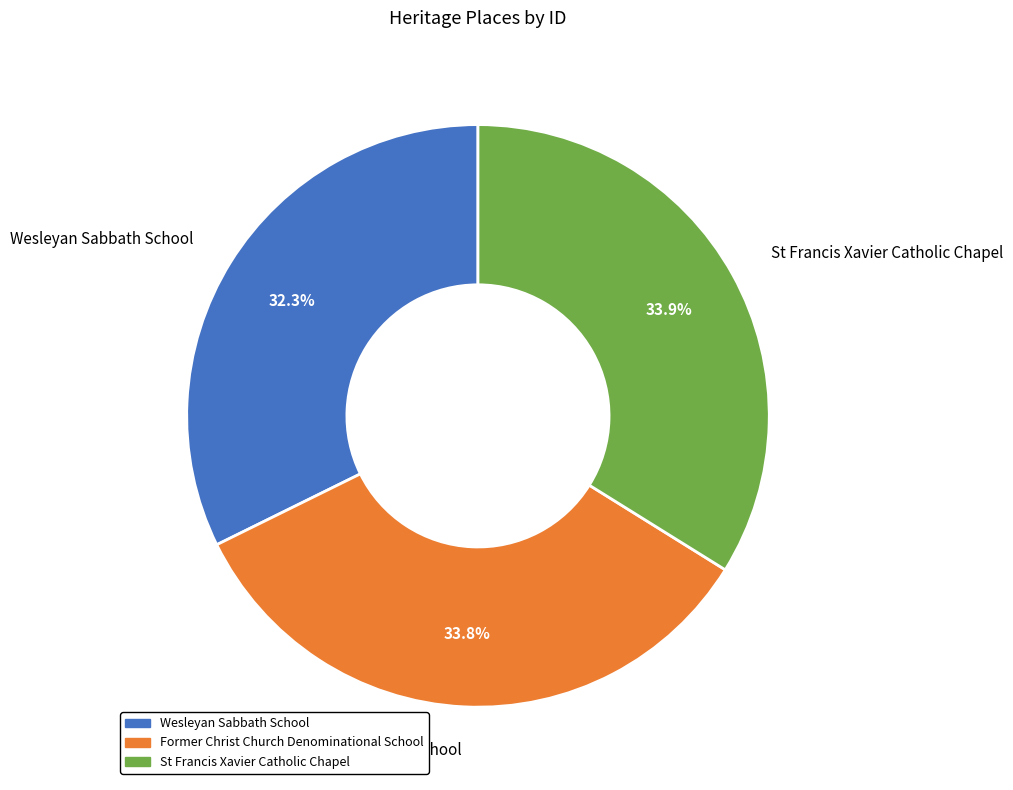

To the nearest percent, what portion does St Francis Xavier Catholic Chapel represent?

34%